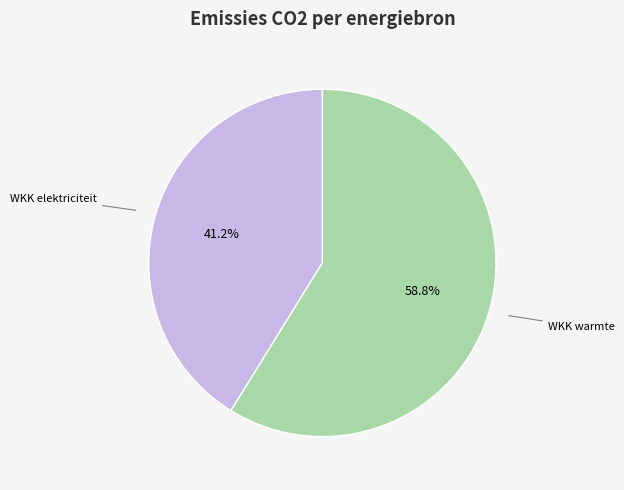

Is there any slice that represents more than half of the pie?

Yes